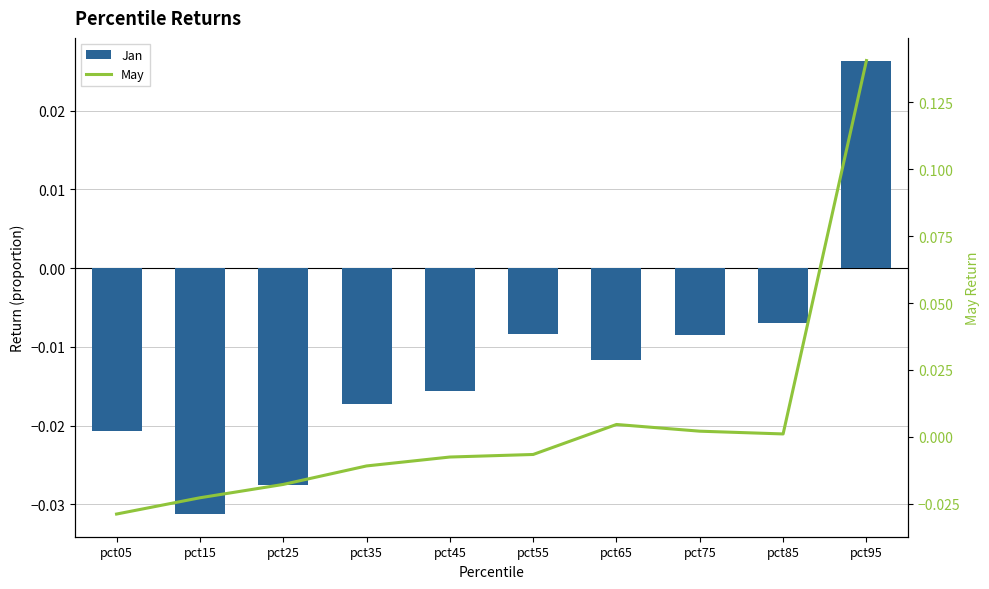

Is it true that Jan equals -0.0 at pct05?

True